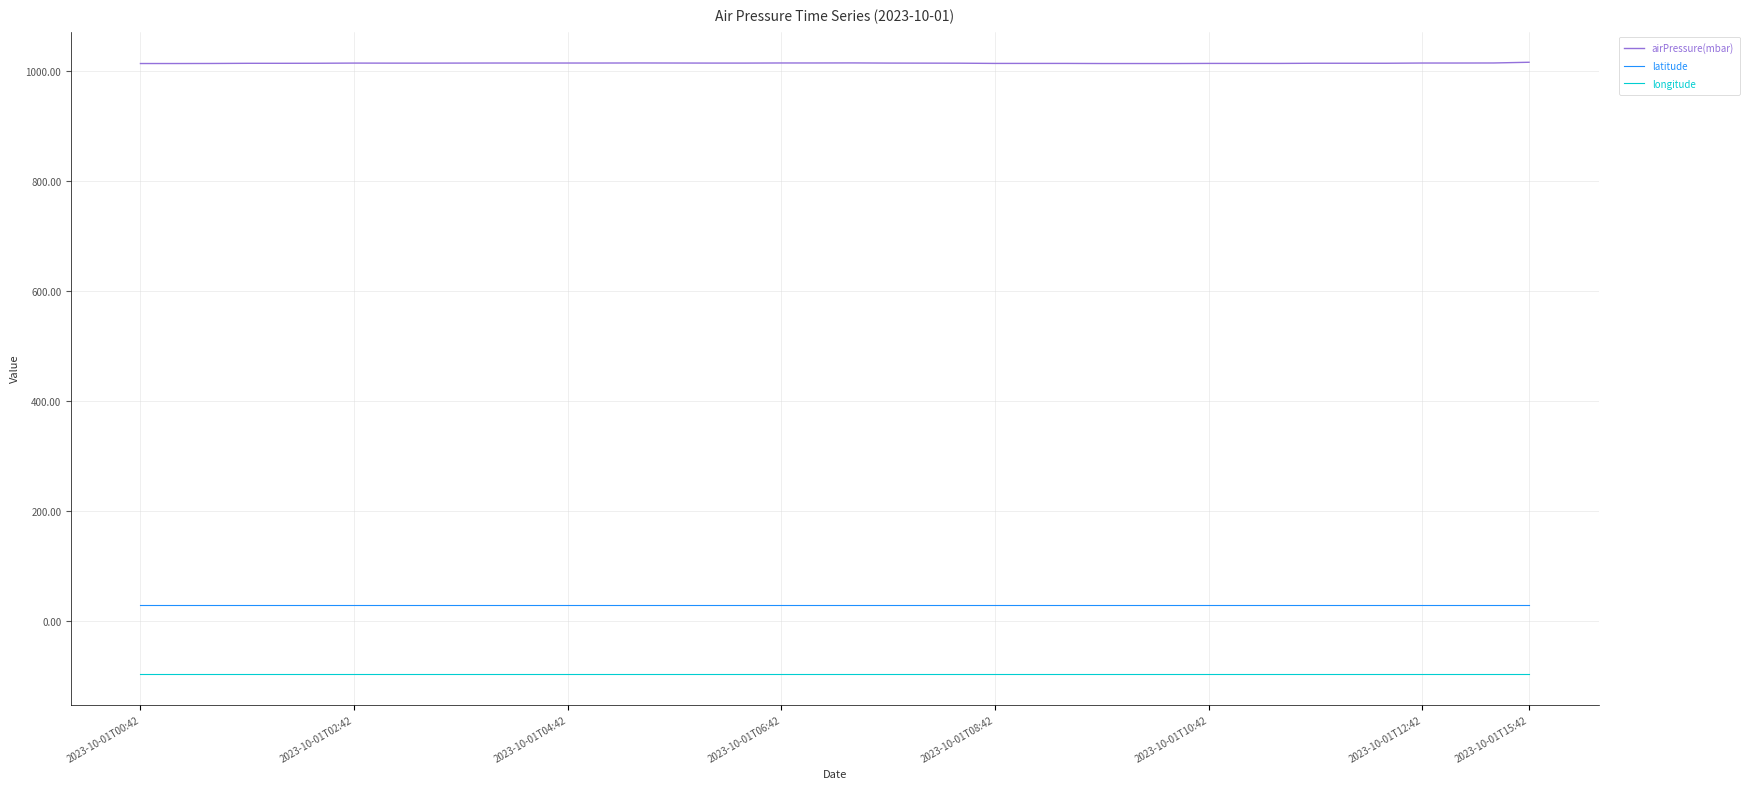

What is the minimum value for longitude?

-96.8